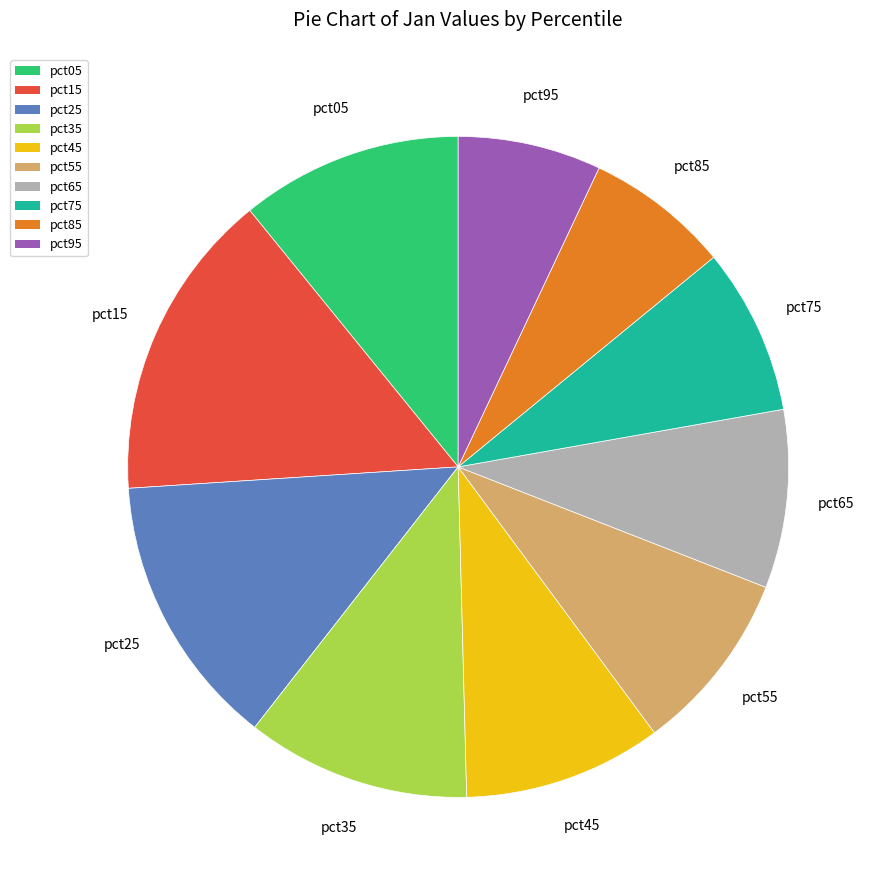

What is the largest slice in the pie chart?

pct15